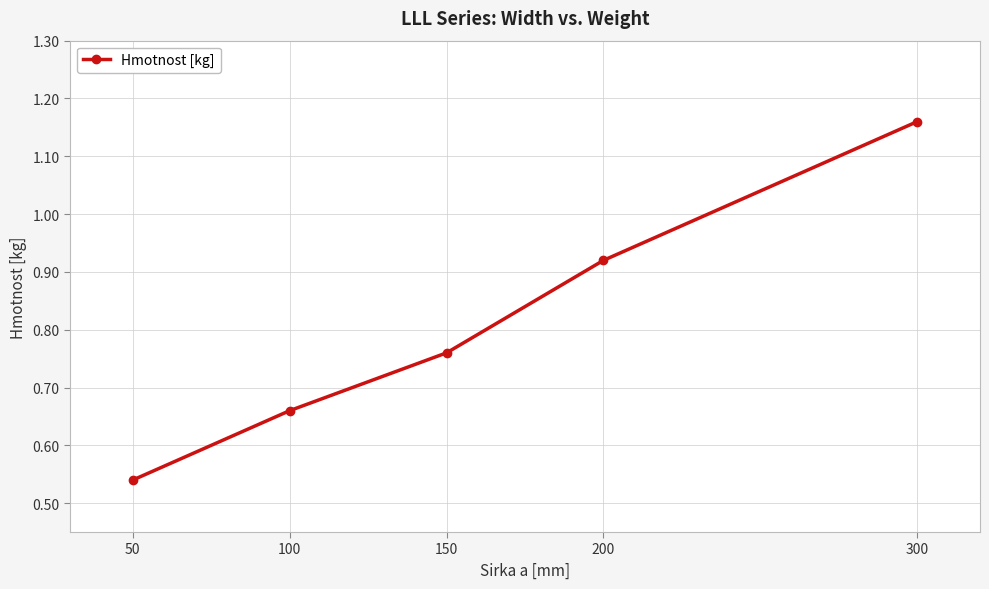

Is it true that the value at 50 is 0.3?

False